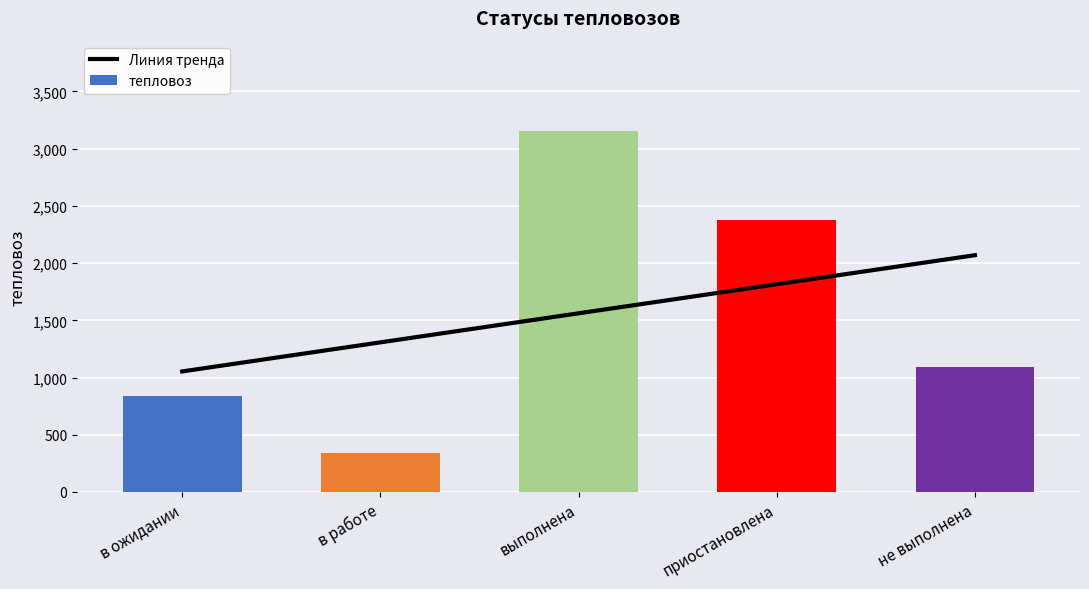

How many data points in тепловоз are less than 1094?

2